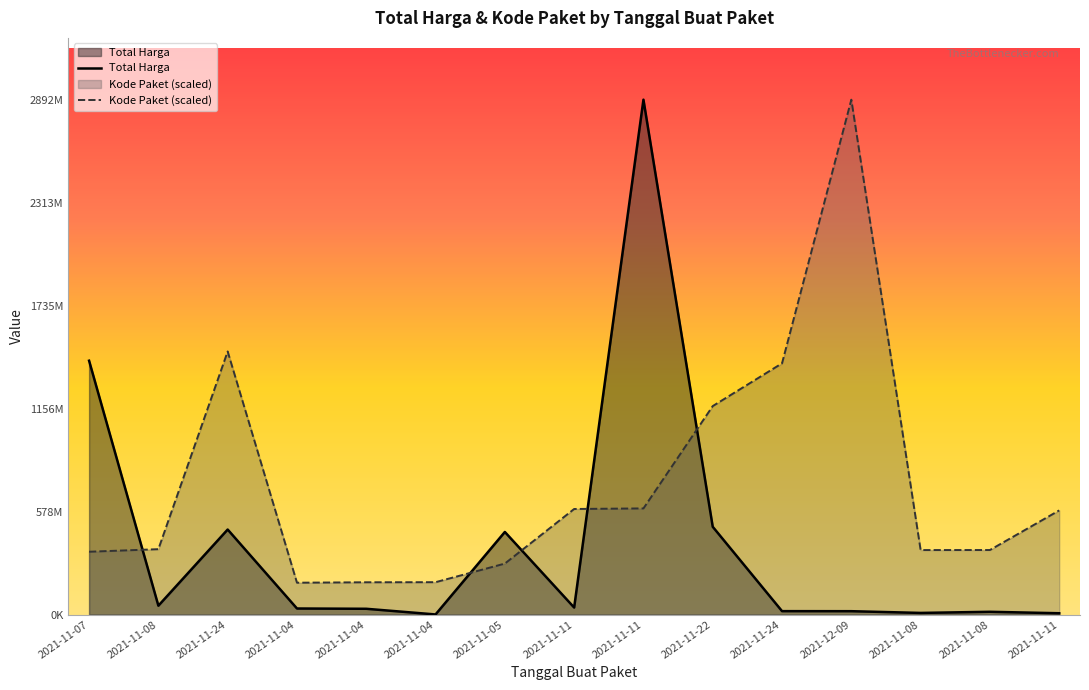

Between 2021-11-24 and 2021-11-05, which is larger?

2021-11-05